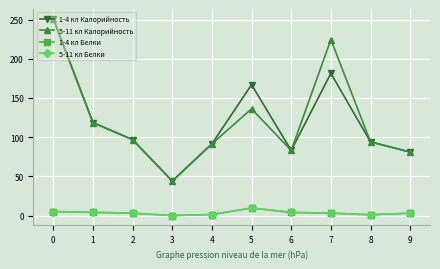

Which series has the largest total across all categories?

5-11 кл Калорийность